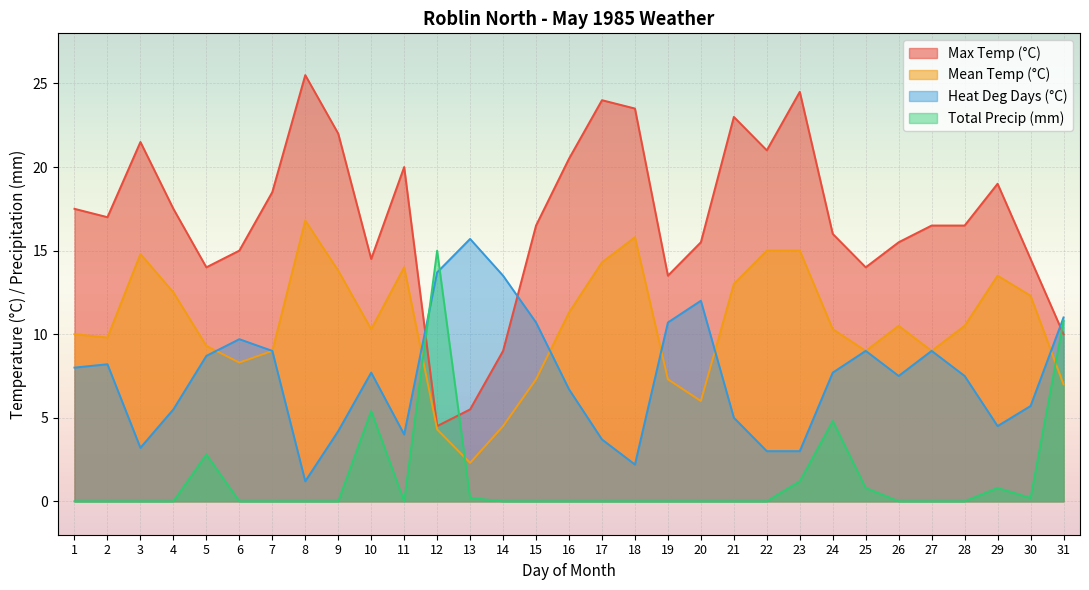

What is the total value across all series at 20?

33.5